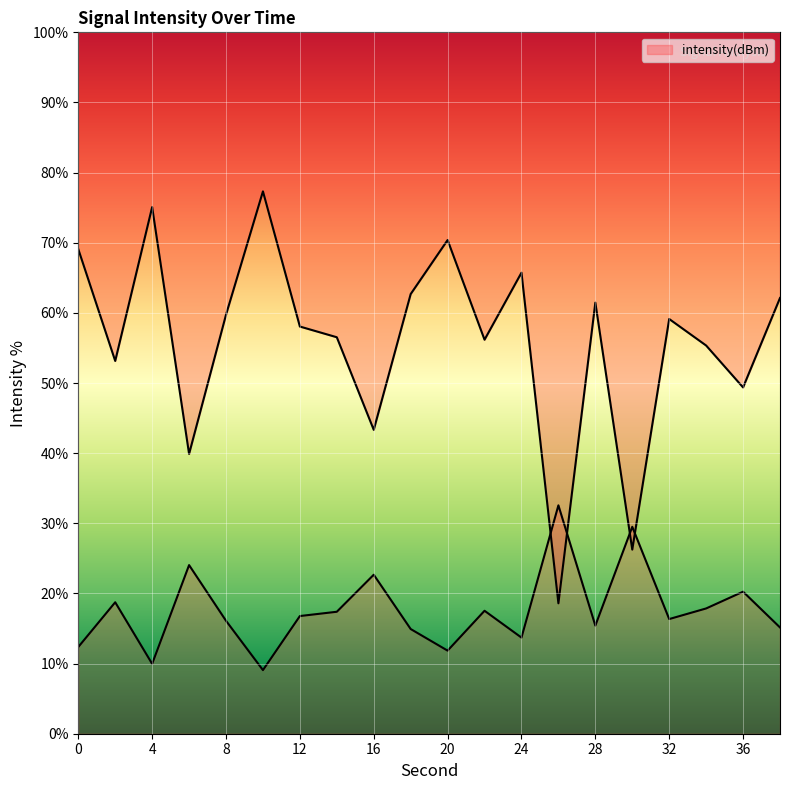

Count the number of data series in this chart.

1